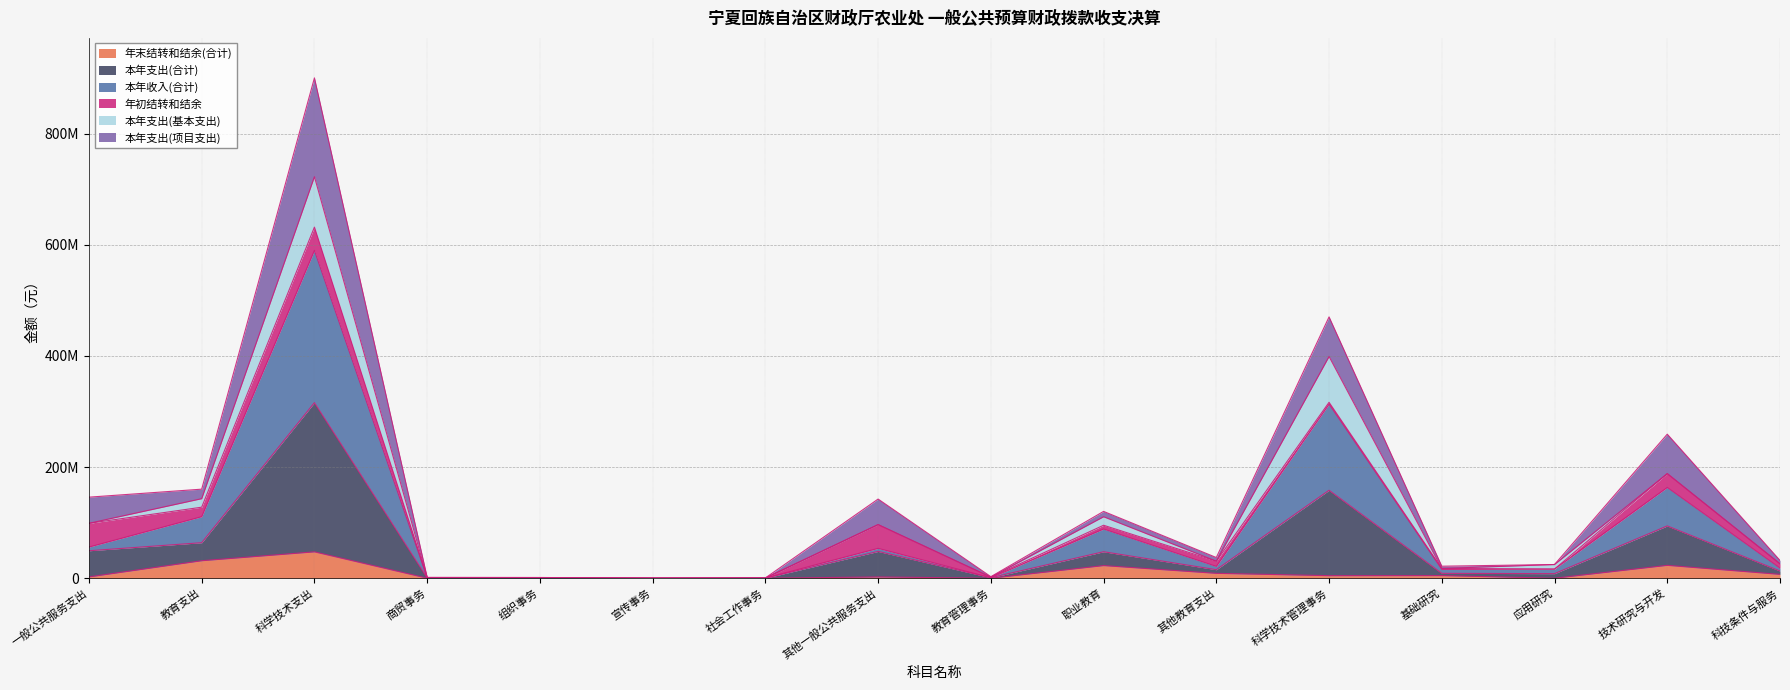

Which series has the largest range (max minus min)?

本年支出(合计)